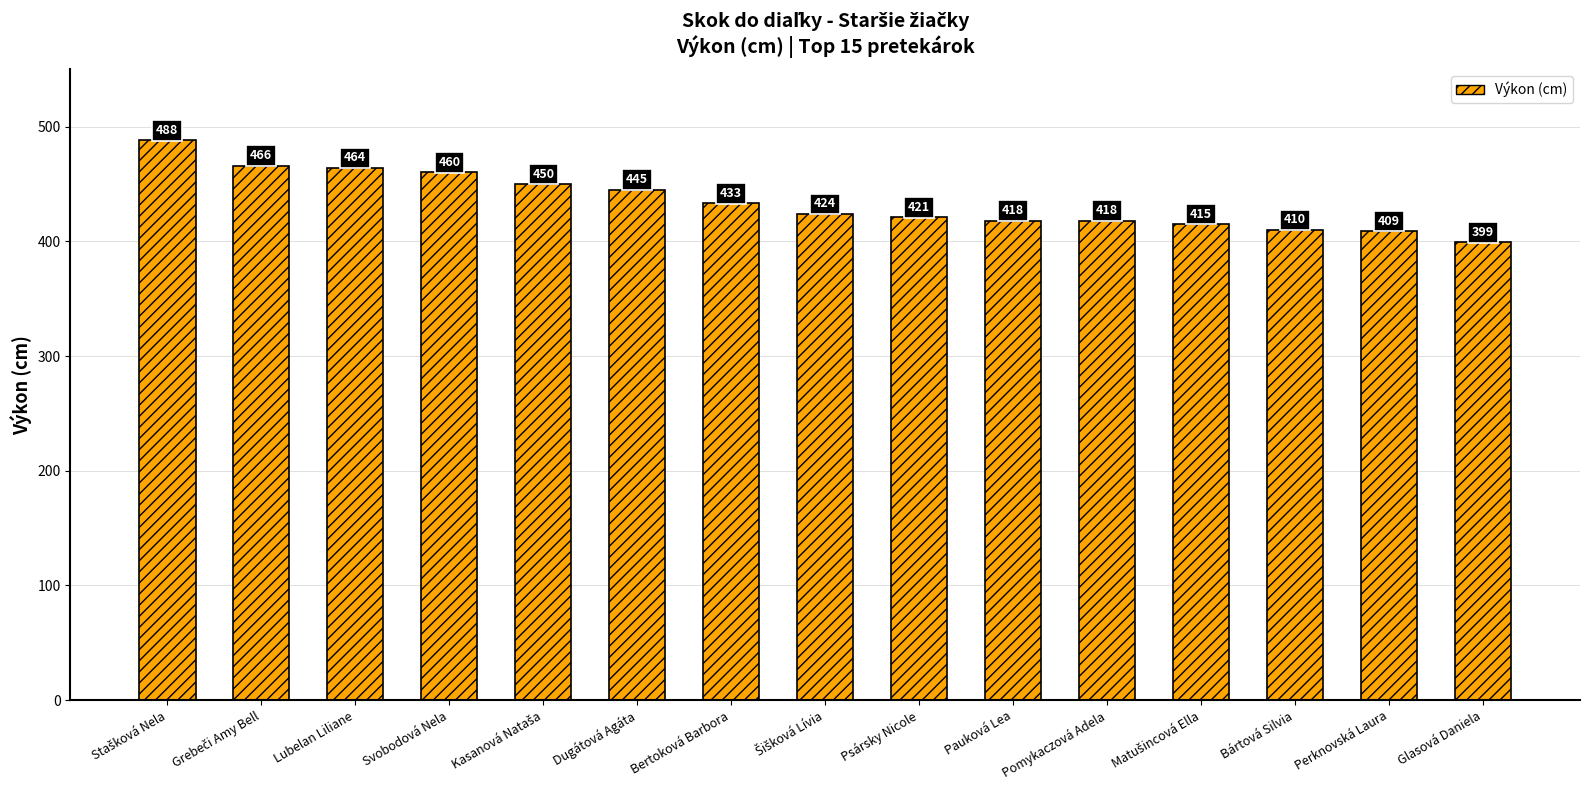

How many series are shown in this chart?

1